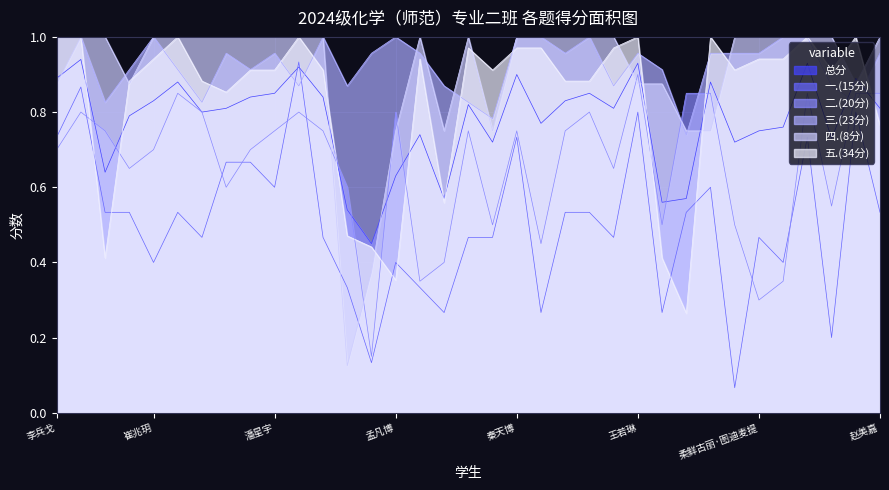

Which has a higher value, 潘星宇 or 孙思文?

孙思文